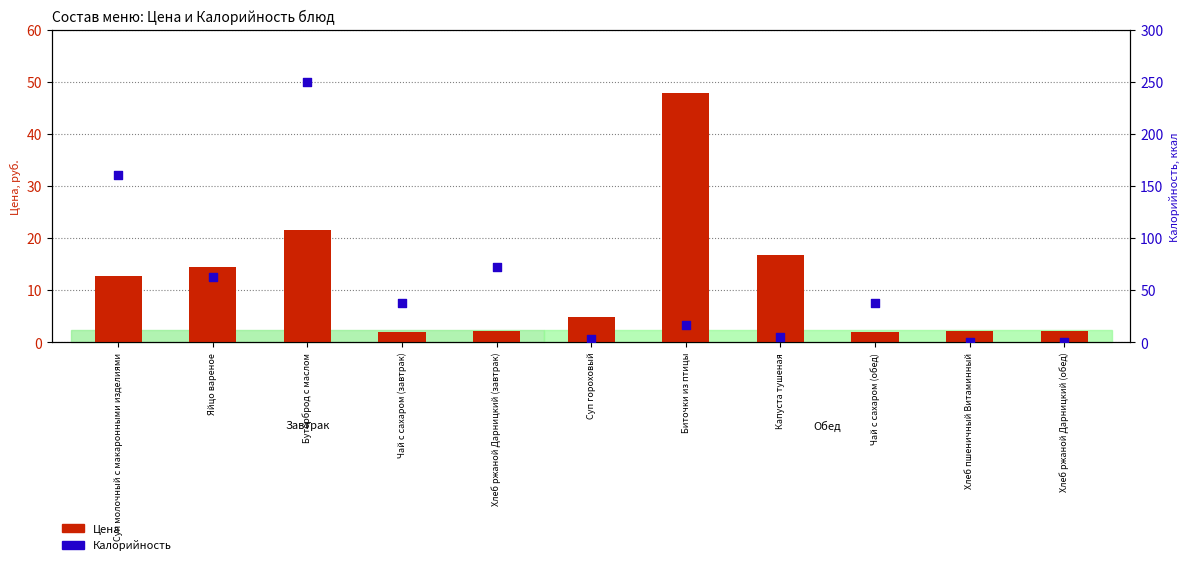

Which series has the widest spread of Y values?

Калорийность